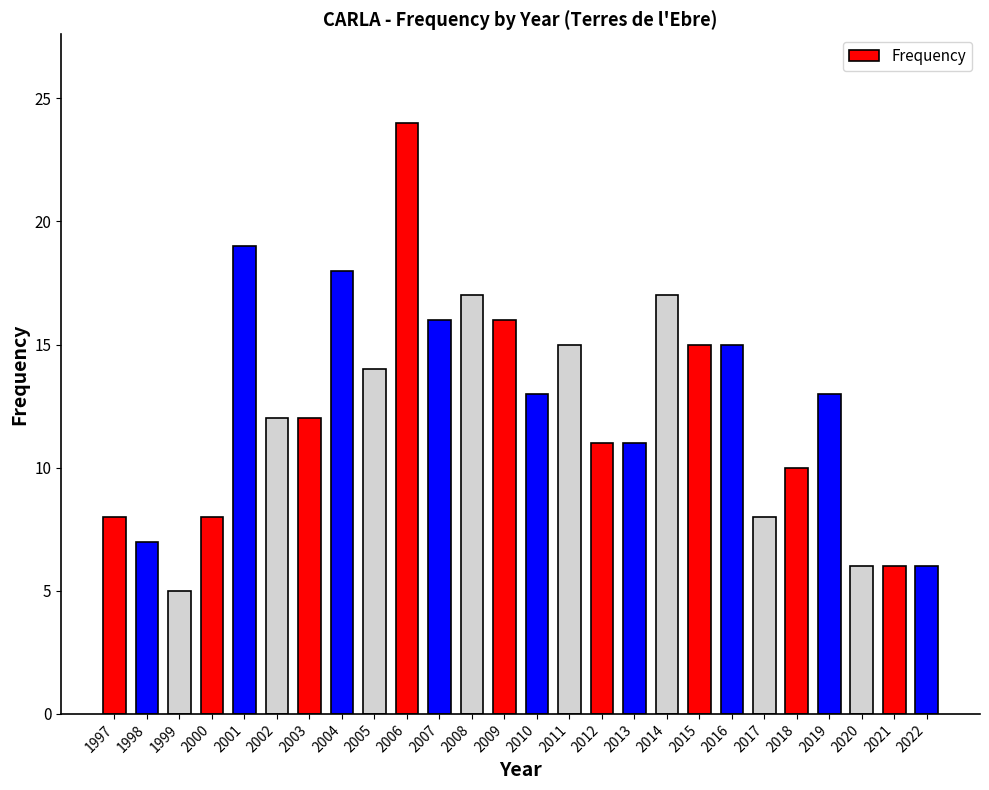

What is the approximate value at 2019, to the nearest 10?

10